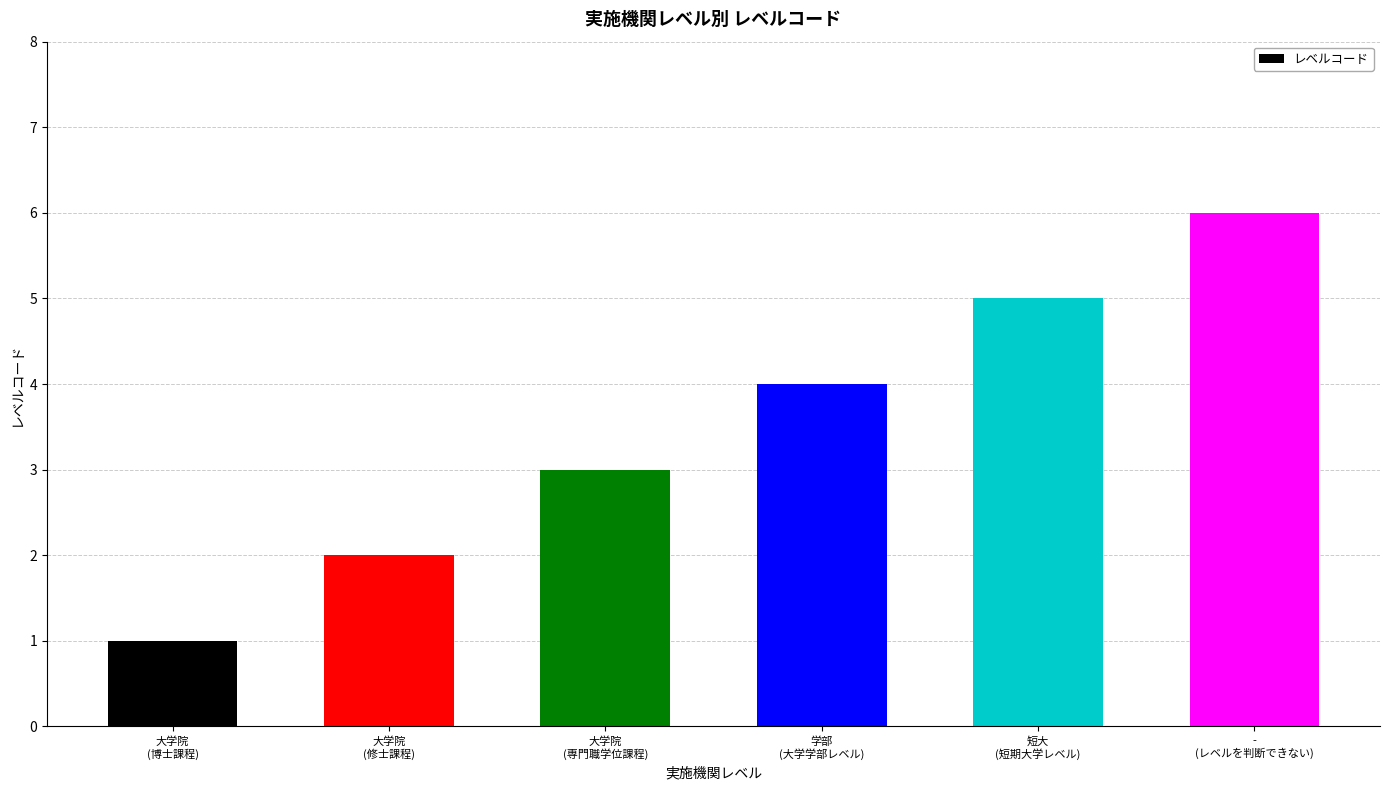

What is the label of the 5th bar from the left?

短大
(短期大学レベル)